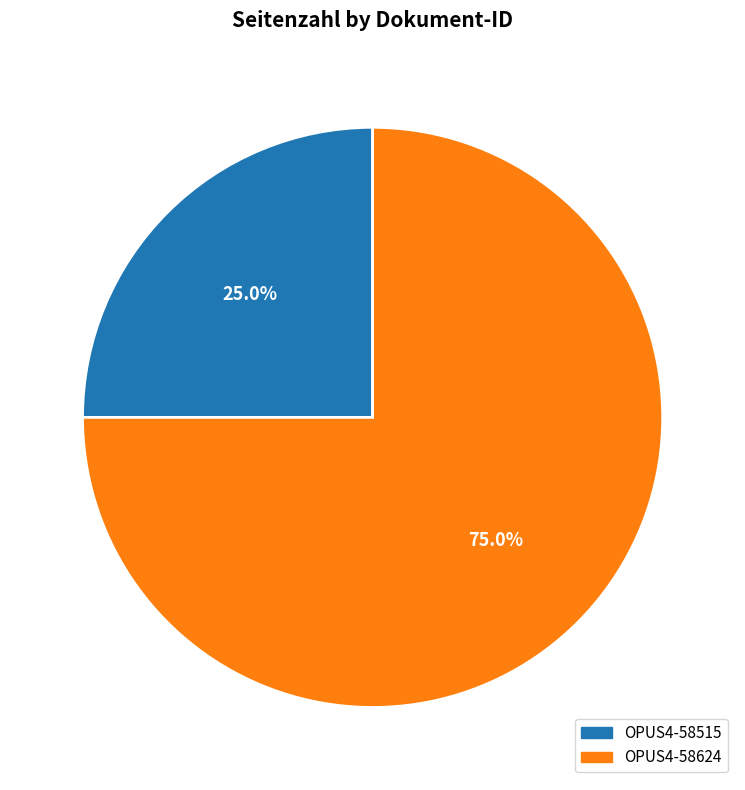

Count the number of slices in the pie.

2